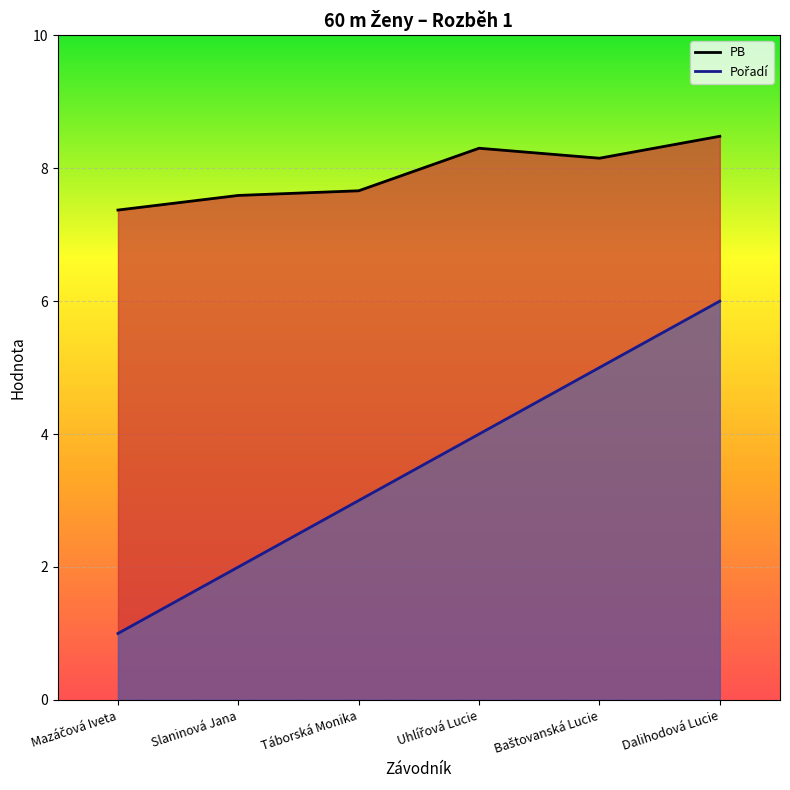

What is the maximum value for Pořadí?

6.0